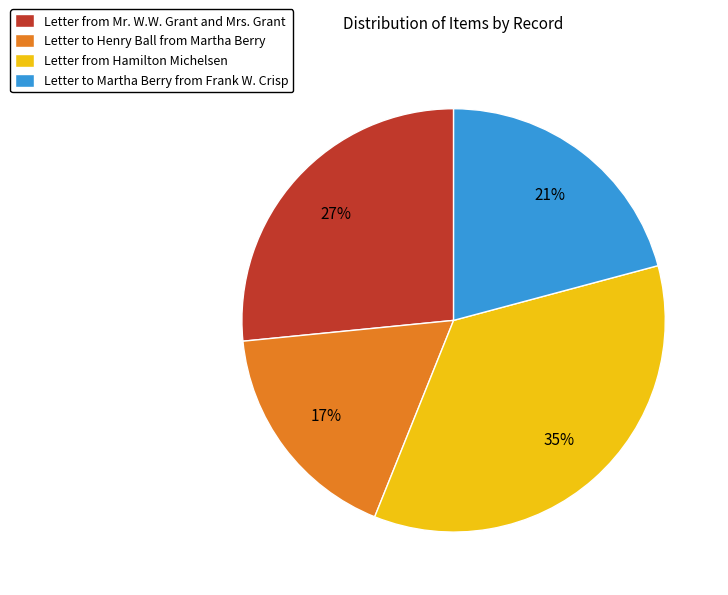

Is it true that Letter from Mr. W.W. Grant and Mrs. Grant is 14% of the pie?

False